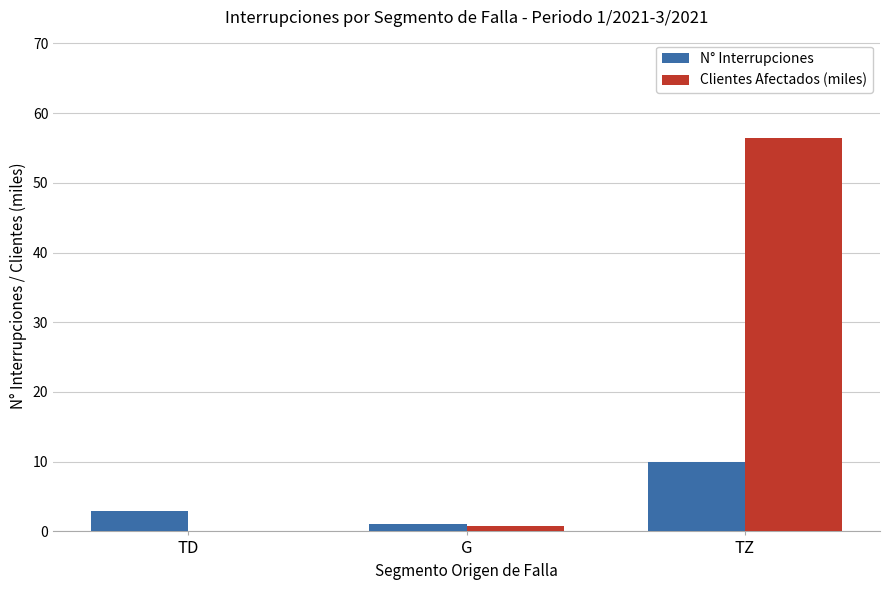

Count the number of data series in this chart.

2